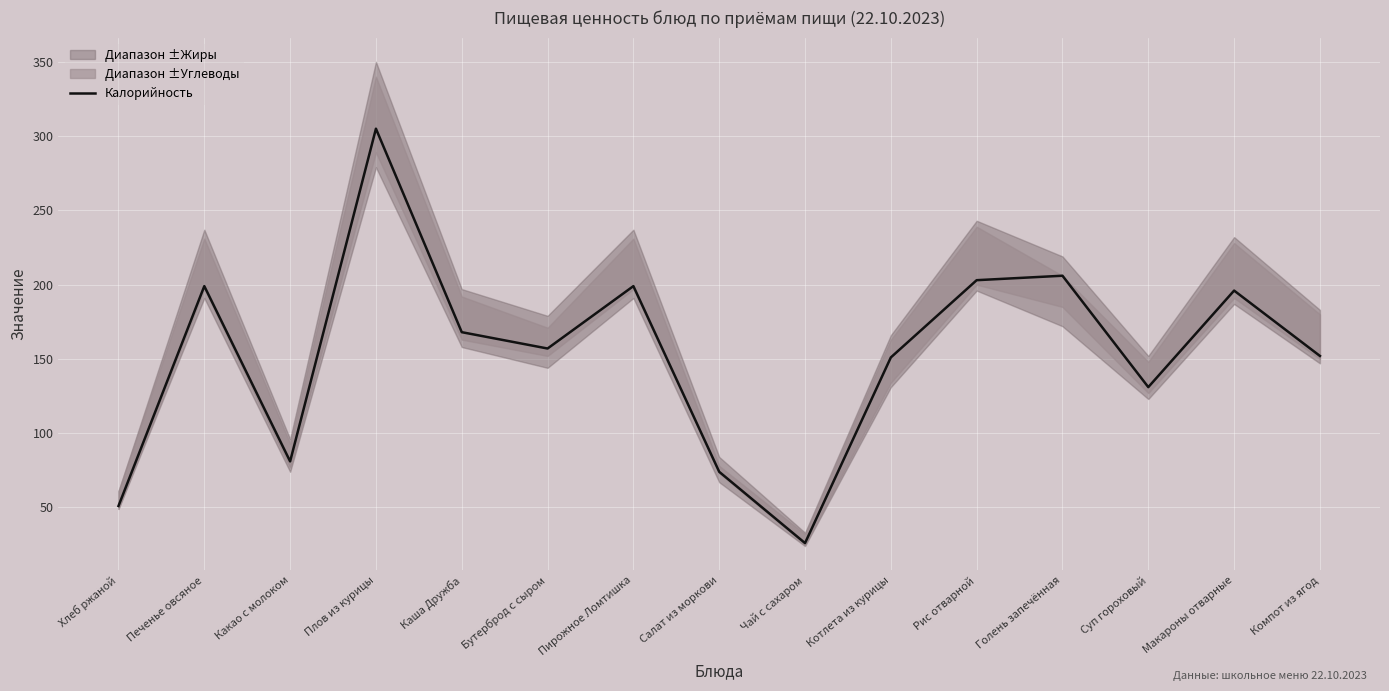

What position from the left is Суп гороховый?

13